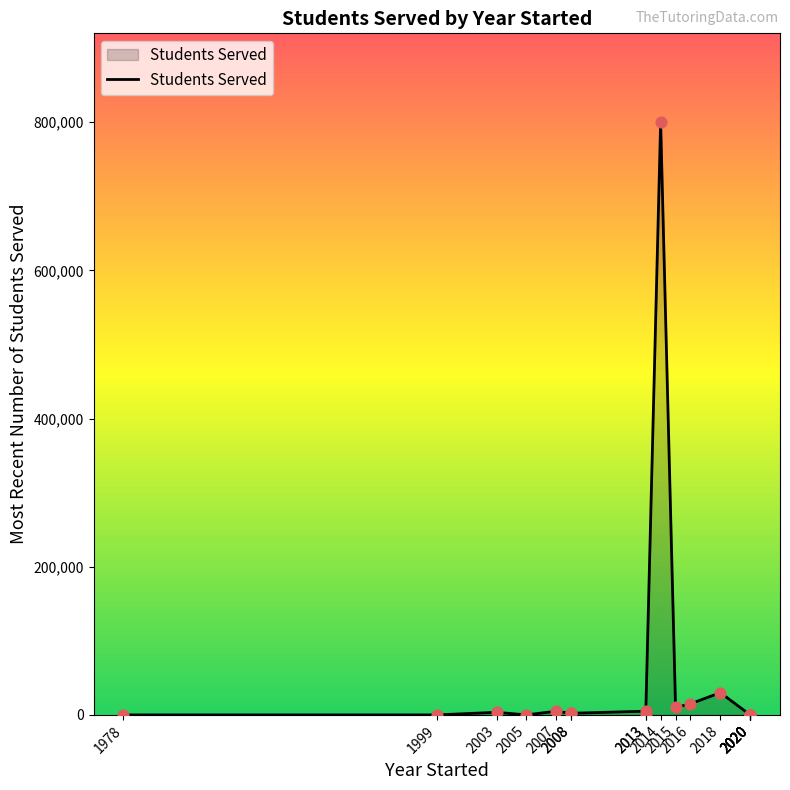

What is the change in value from 2005 to 2020?

+22